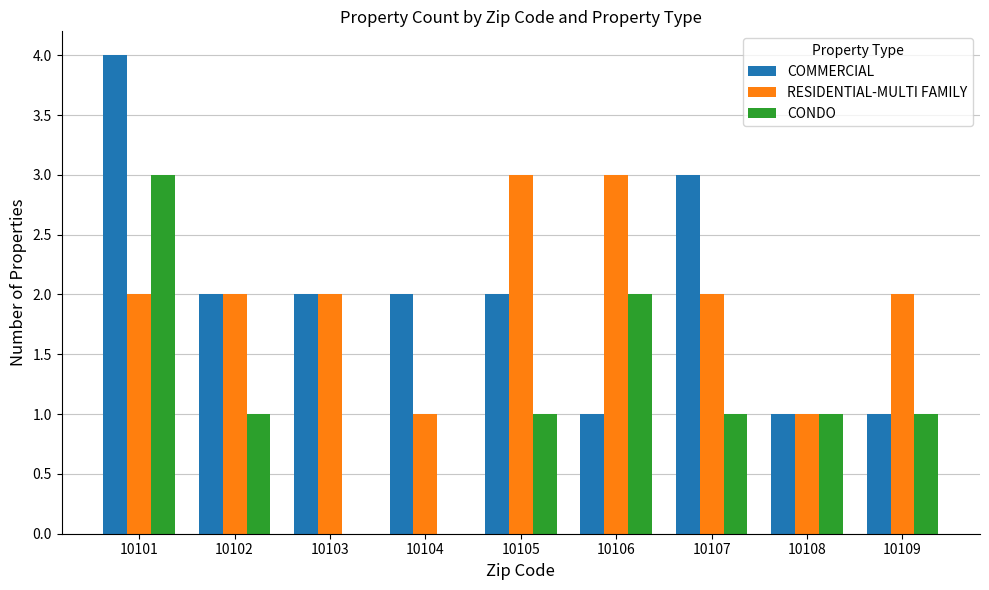

At which category is the sum across all series the highest?

10101